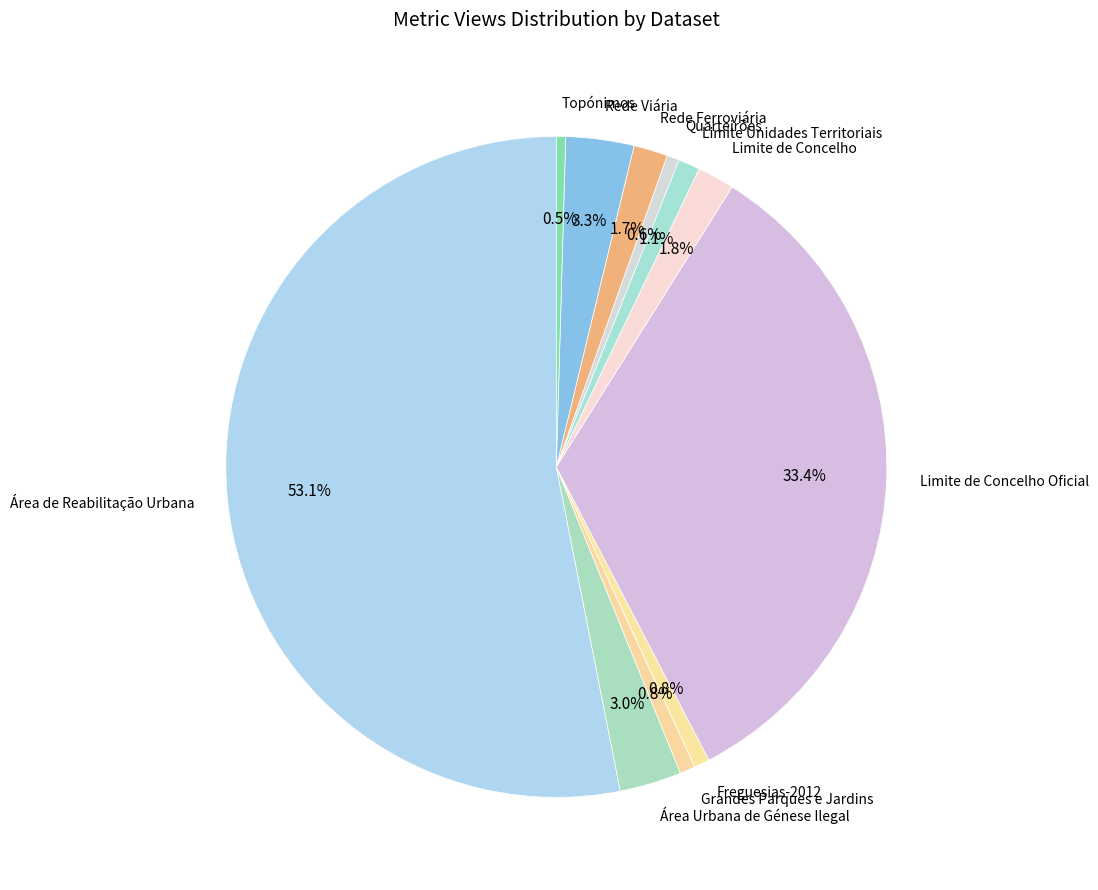

What is the total percentage of Topónimos and Rede Viária?

3.8%